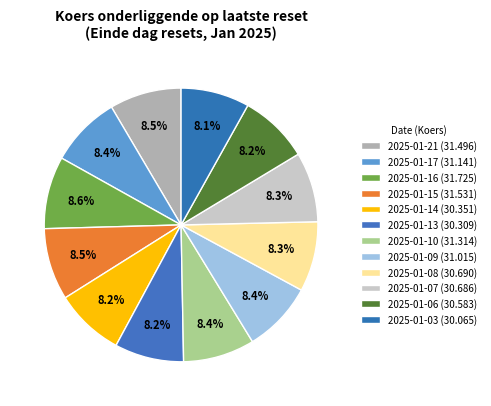

To the nearest percent, what is the average slice percentage?

8%